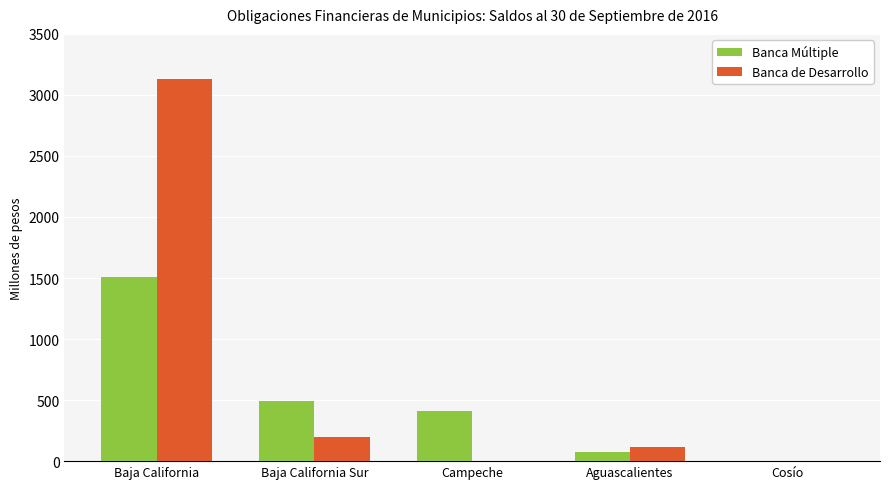

Which series has the largest range (max minus min)?

Banca de Desarrollo